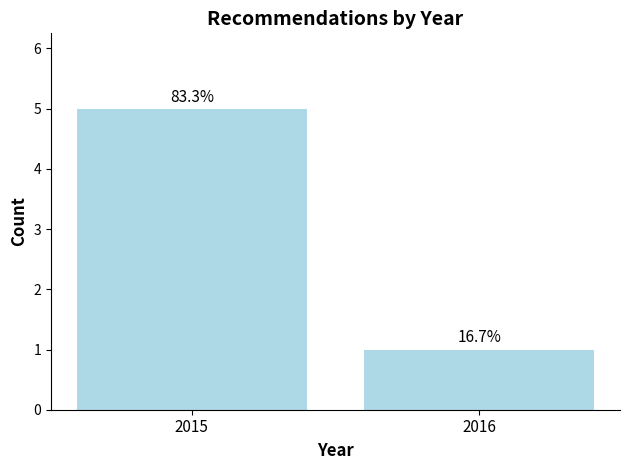

What is the maximum value shown in the chart?

5